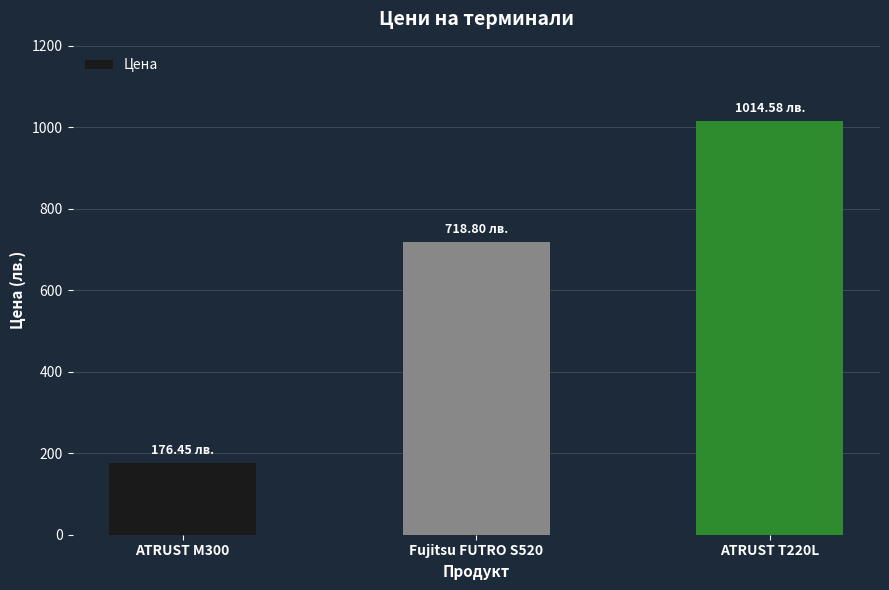

What is the label of the 1st bar from the left?

ATRUST M300